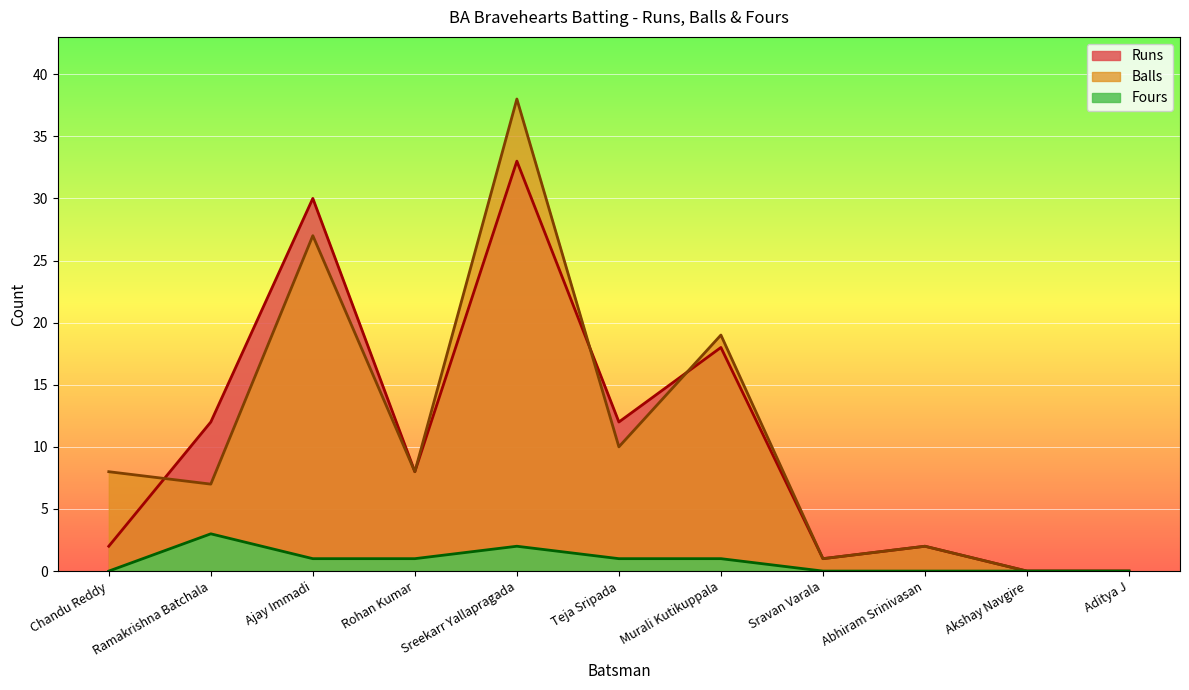

The Fours series shows 0 at Aditya J. True or false?

True